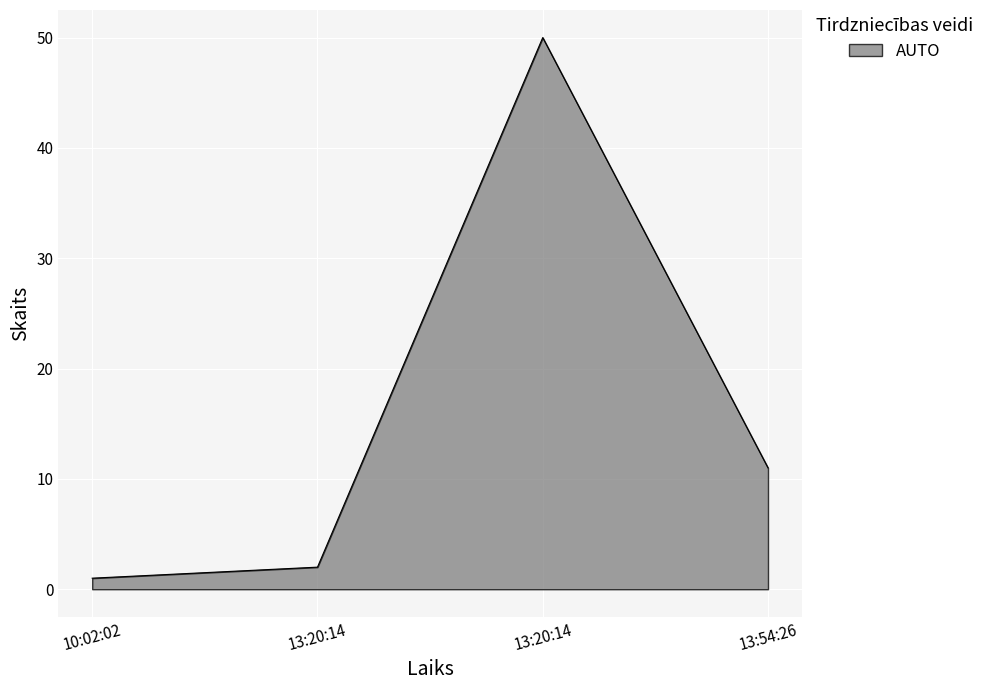

How many lines are shown in the chart?

1